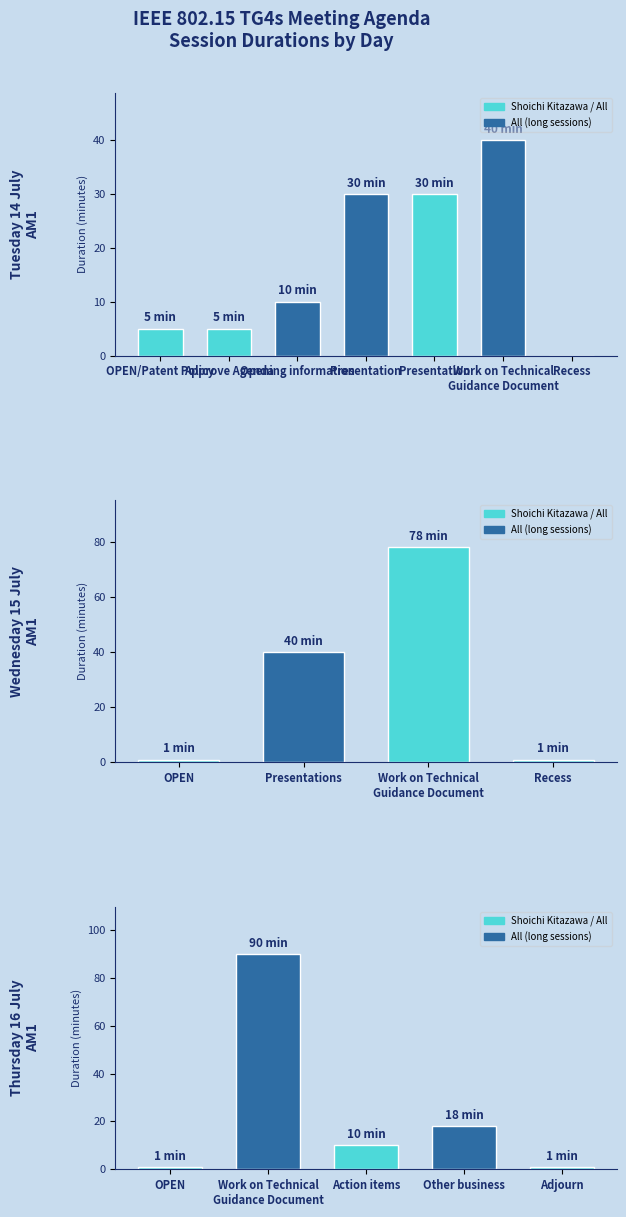

Which series has the largest total across all categories?

Tuesday 14 July, AM1